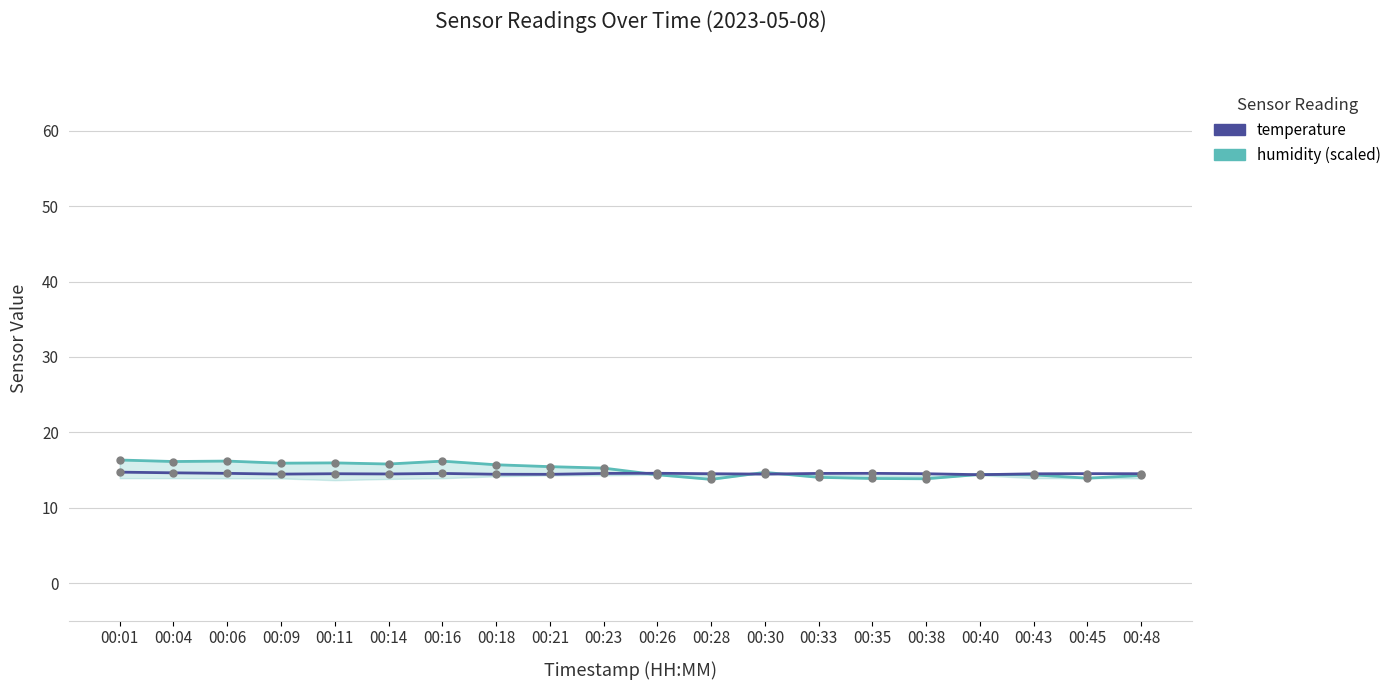

What is the difference between the highest and lowest values at 00:11?

1.4